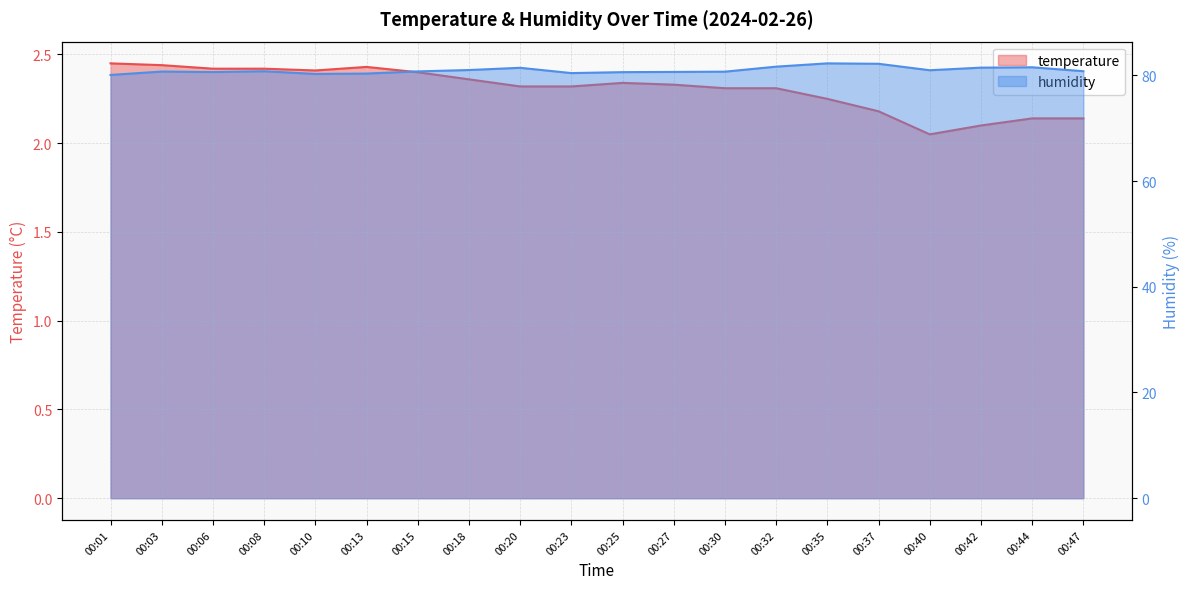

How many temperature values are between 2 and 3?

20